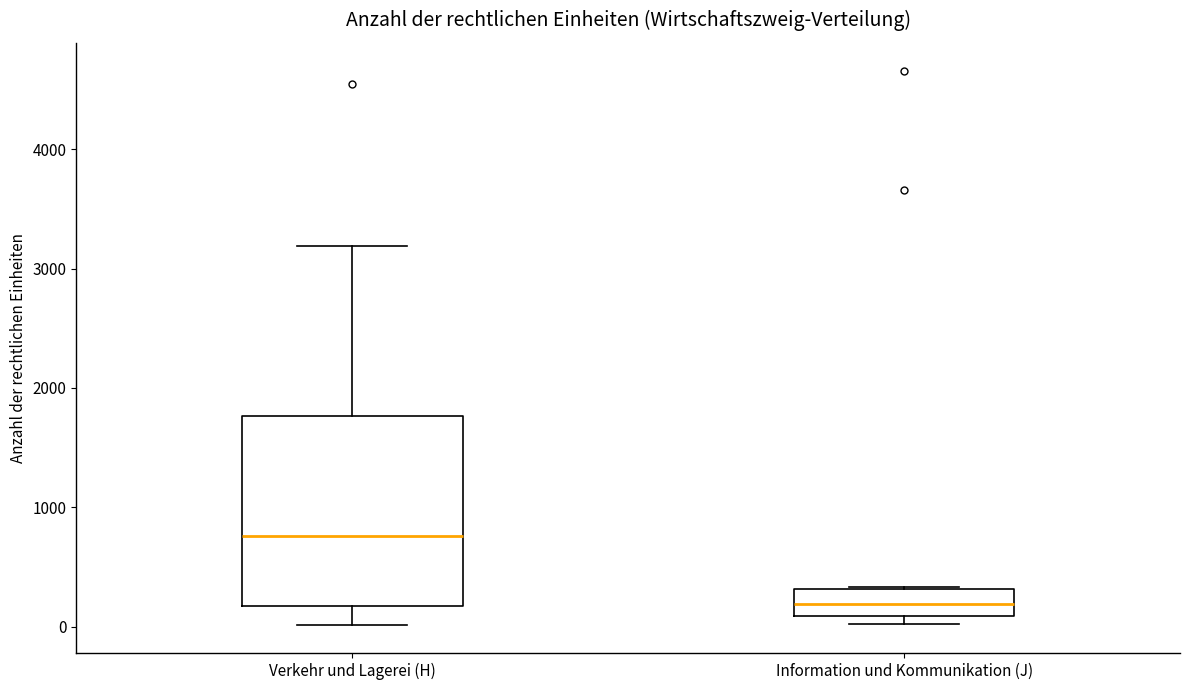

Reading left to right, transcribe this box plot: for each box, give where its median line is, the range the box spans, and where its two whiskers end, as read against the y-axis. The values are not printed on the chart, so give them approximately, as read against the axis.

Verkehr und Lagerei (H): median 800, box 200 to 1800, whiskers 0 to 3200
Information und Kommunikation (J): median 200, box 100 to 300, whiskers 0 to 300